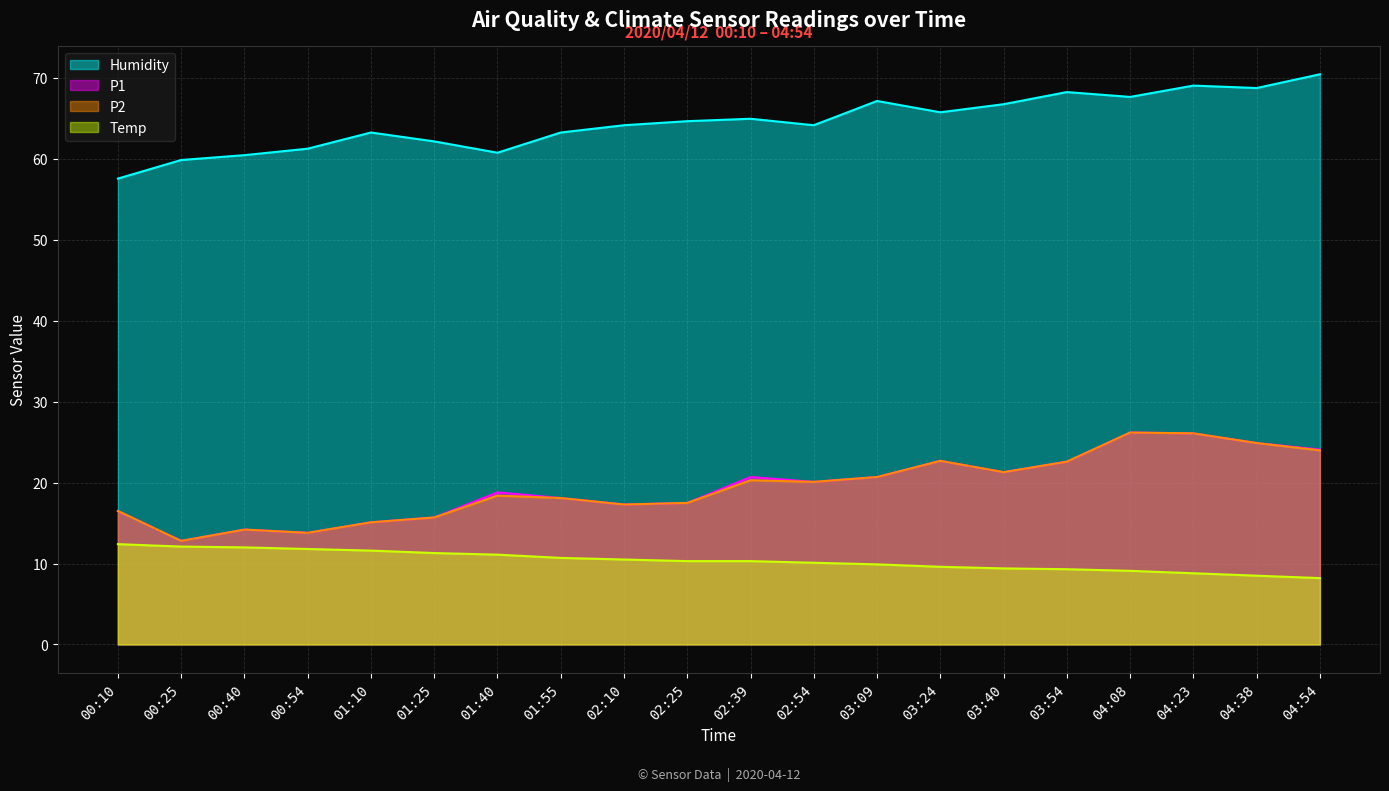

At which category is the sum across all series the highest?

04:23